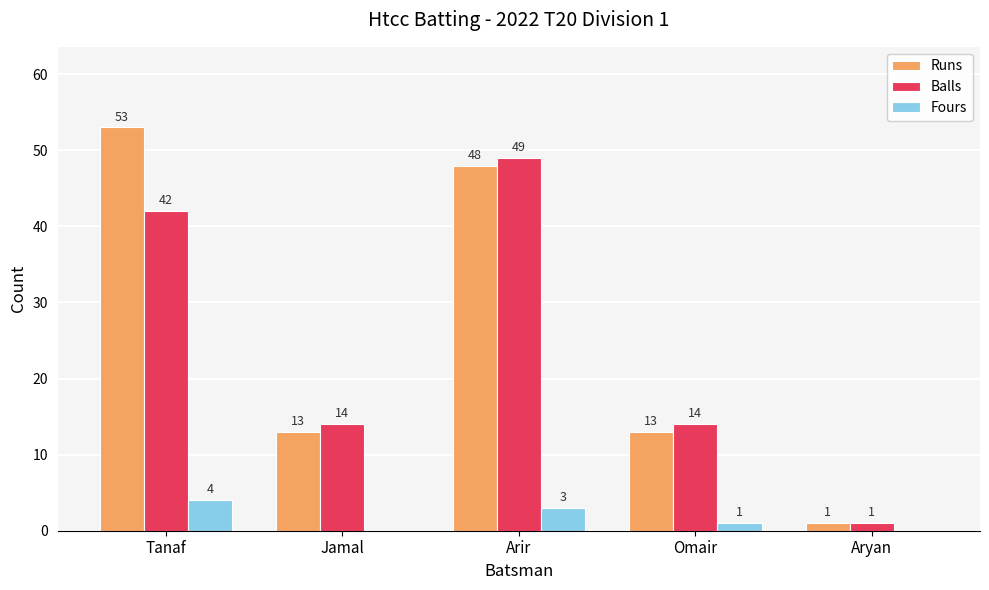

Which series has the widest spread of values?

Runs